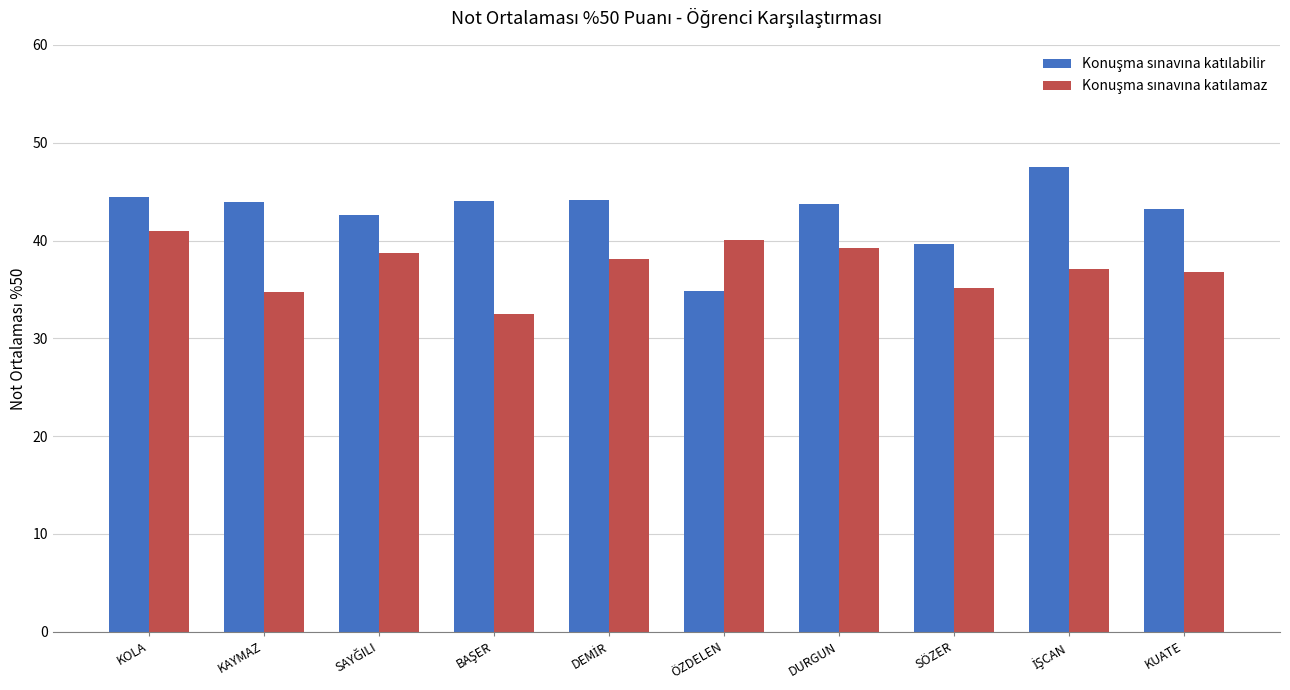

Are the bars grouped side by side (vs. stacked)?

Yes